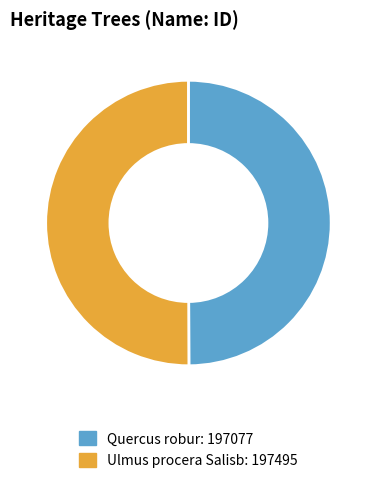

Do Ulmus procera Salisb and Quercus robur together represent more than half of the pie?

Yes